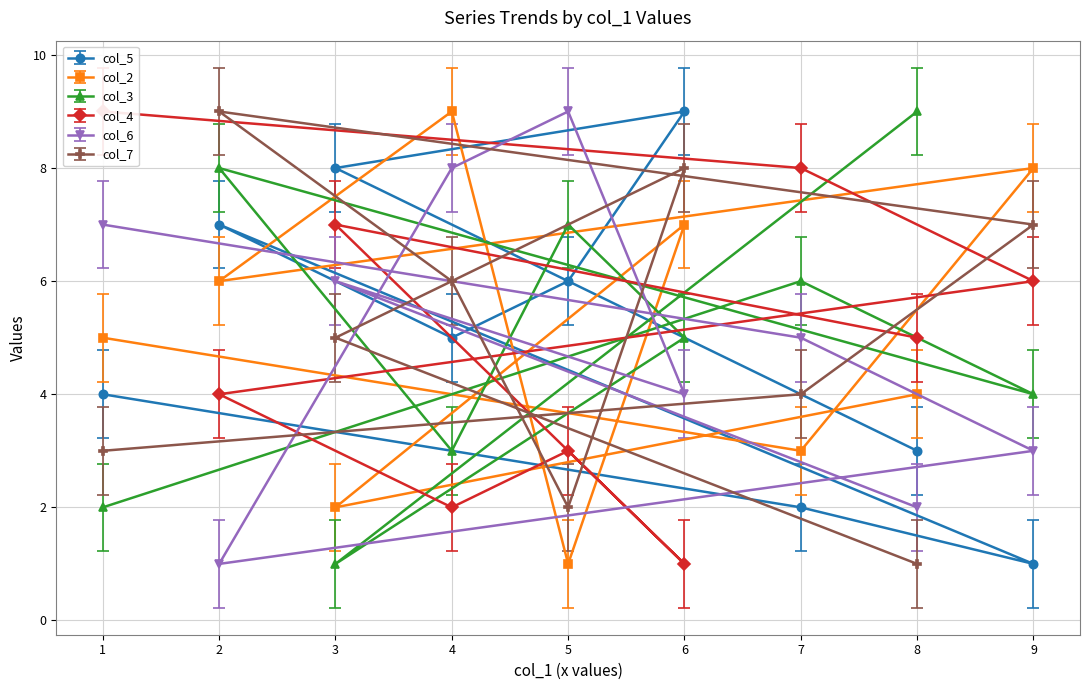

What are all the series names shown in the legend?

col_5, col_2, col_3, col_4, col_6, col_7